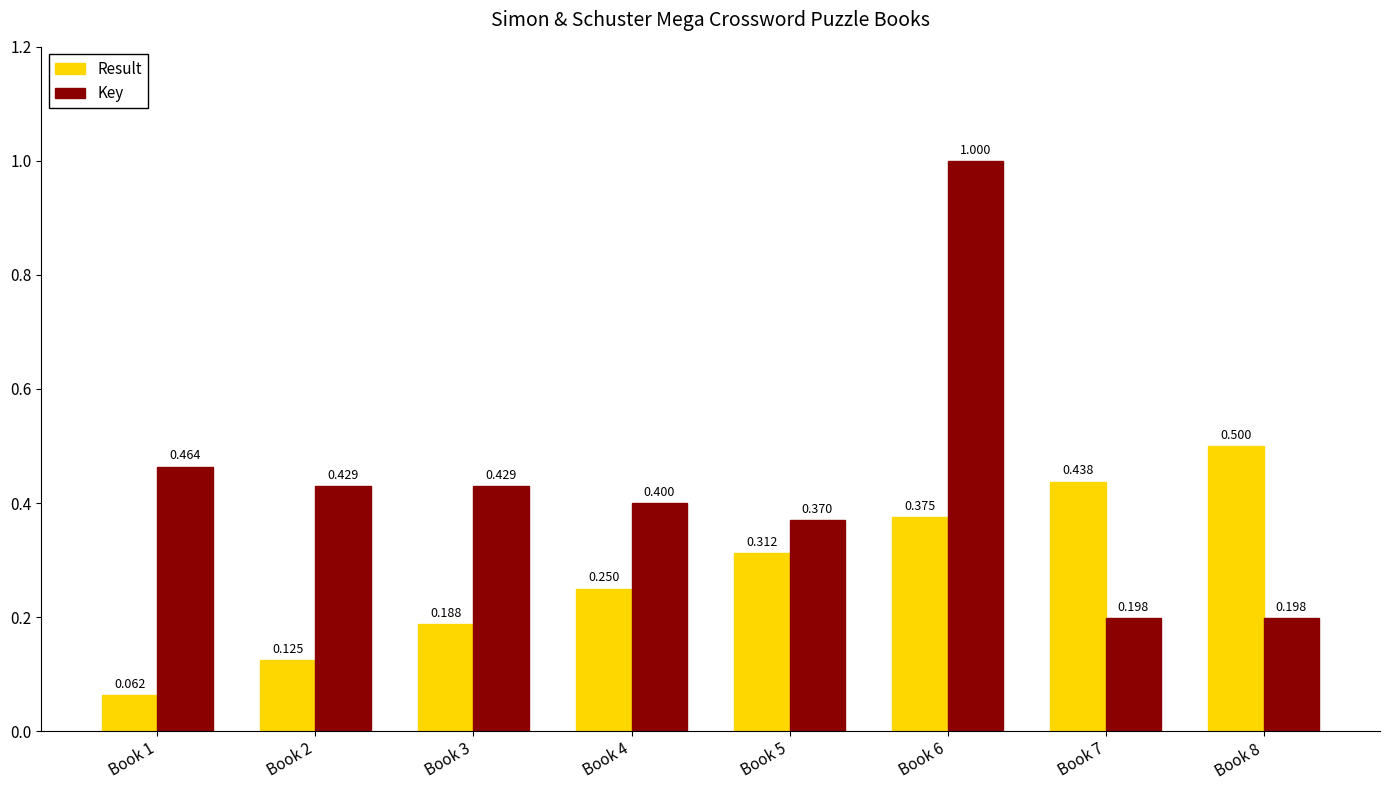

Where is Result nearest to the value 0?

Book 1